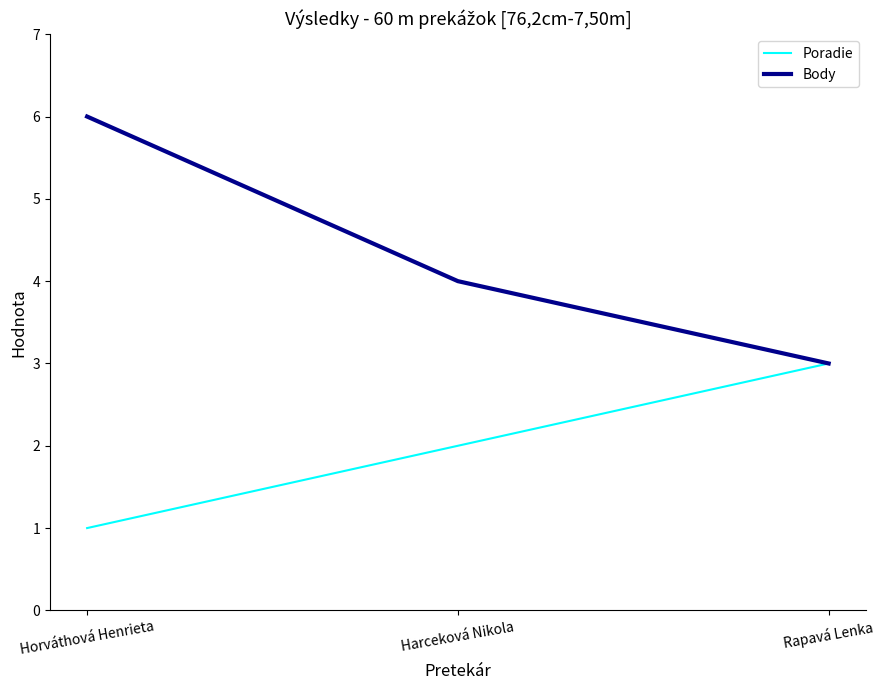

At which category is the sum across all series the highest?

Horváthová Henrieta